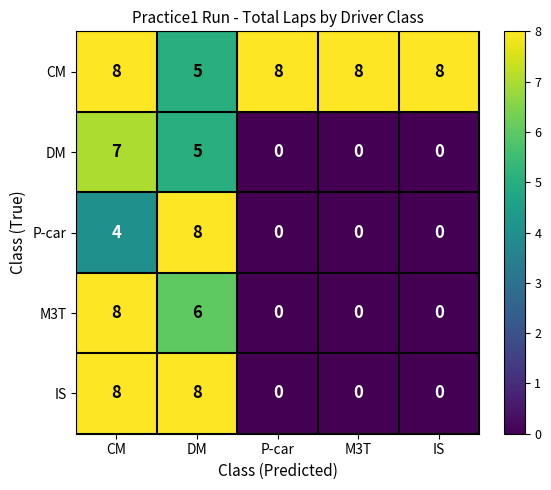

The value of P-car at P-car is 0. True or false?

True